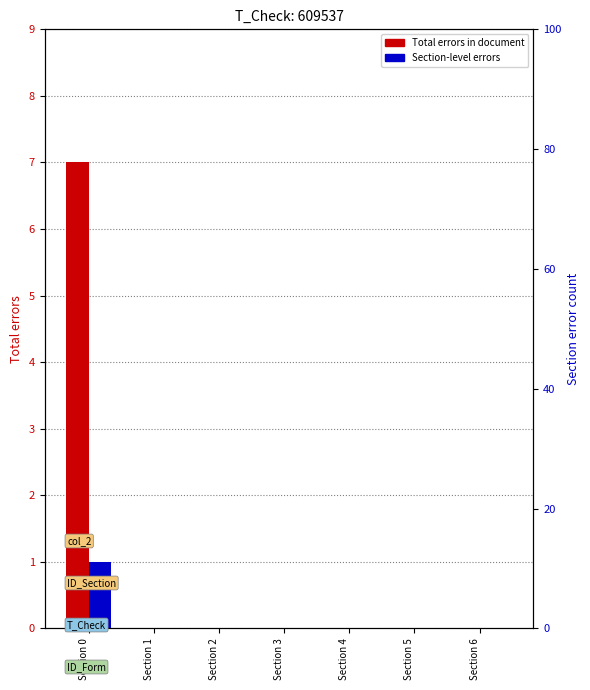

What is the difference between the Section errors values at Section 0 and Section 5?

1